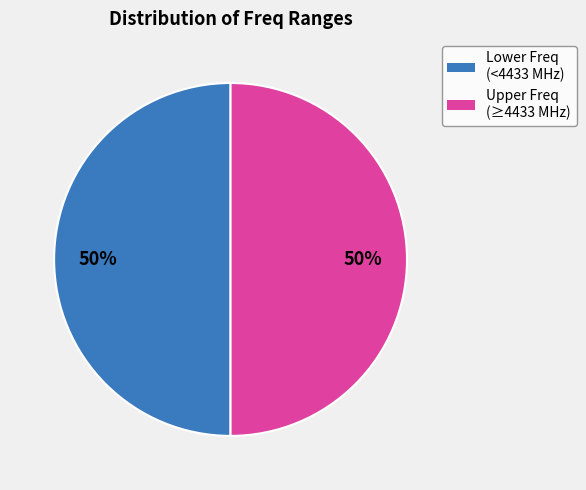

To the nearest percent, what is the average slice percentage?

50%